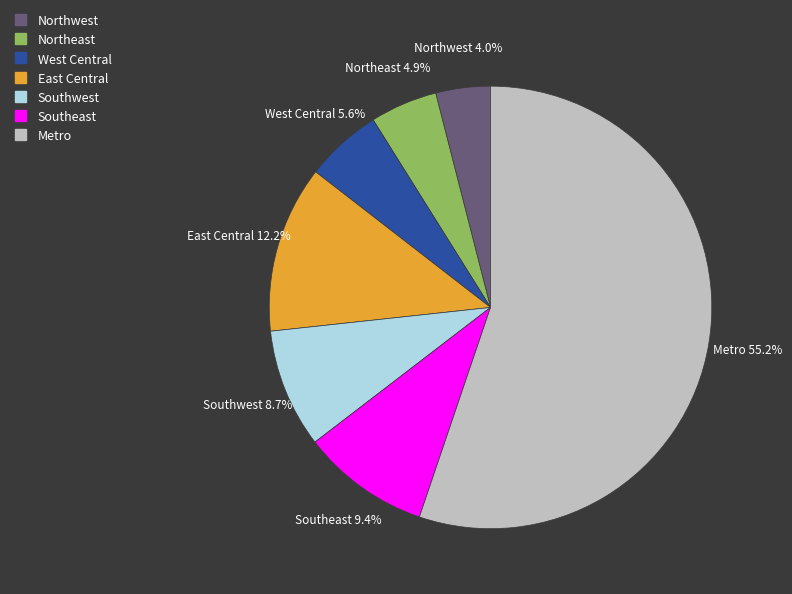

How many slices are in this pie chart?

7